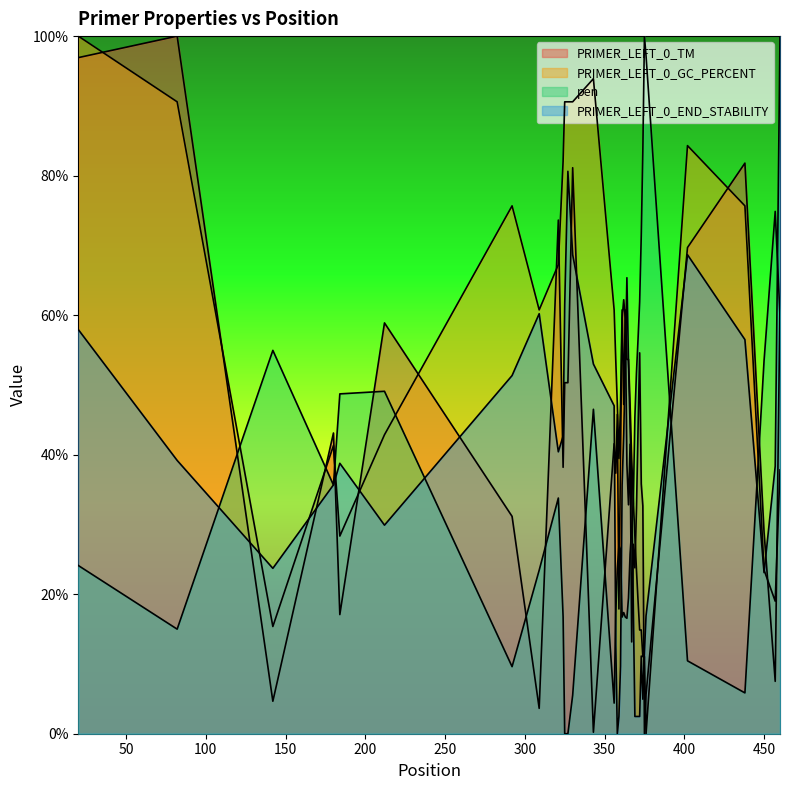

How many interior local valleys does the PRIMER_LEFT_0_END_STABILITY series have?

6